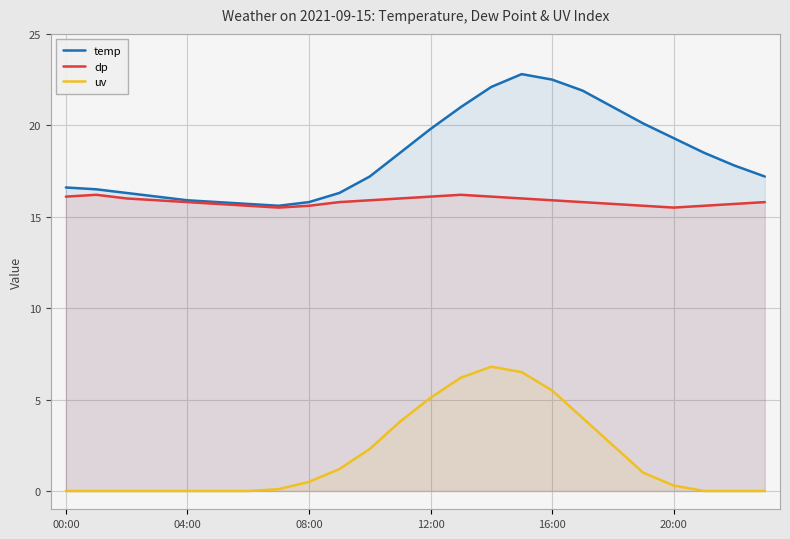

True or false: temp has more than 2 points higher than both neighbors.

False